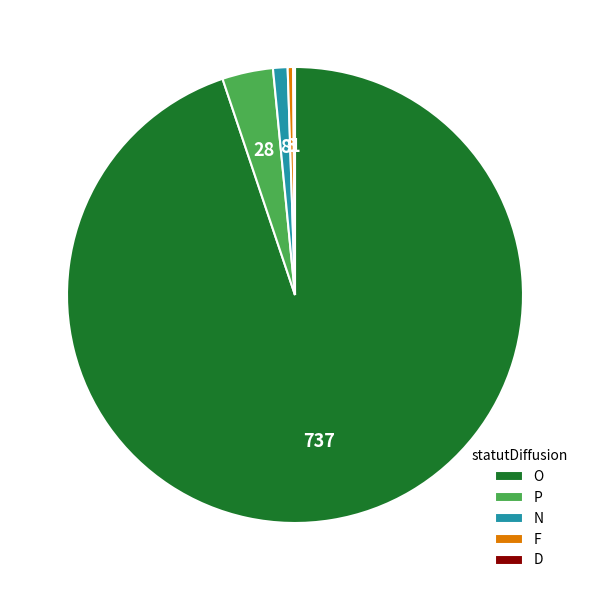

Combined, do N and O account for over 50%?

Yes